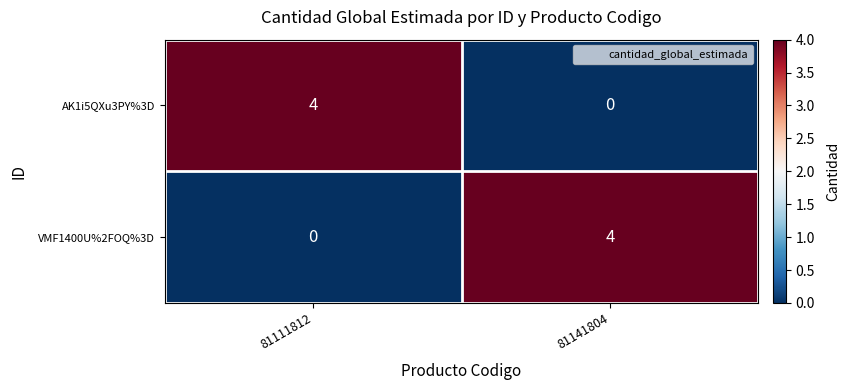

What is the sum of the VMF1400U%2FOQ%3D values at 81141804 and 81111812?

4